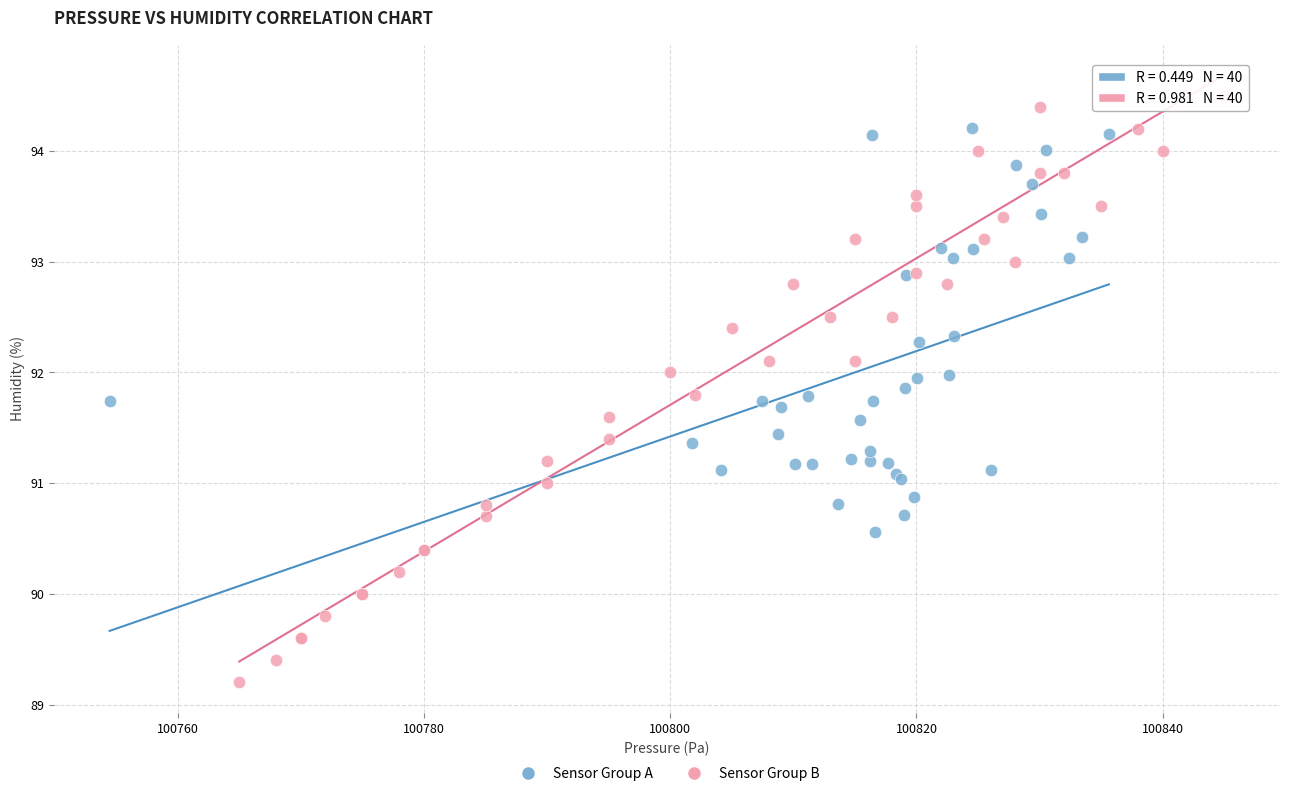

Which series reaches the minimum Y coordinate?

Sensor Group B